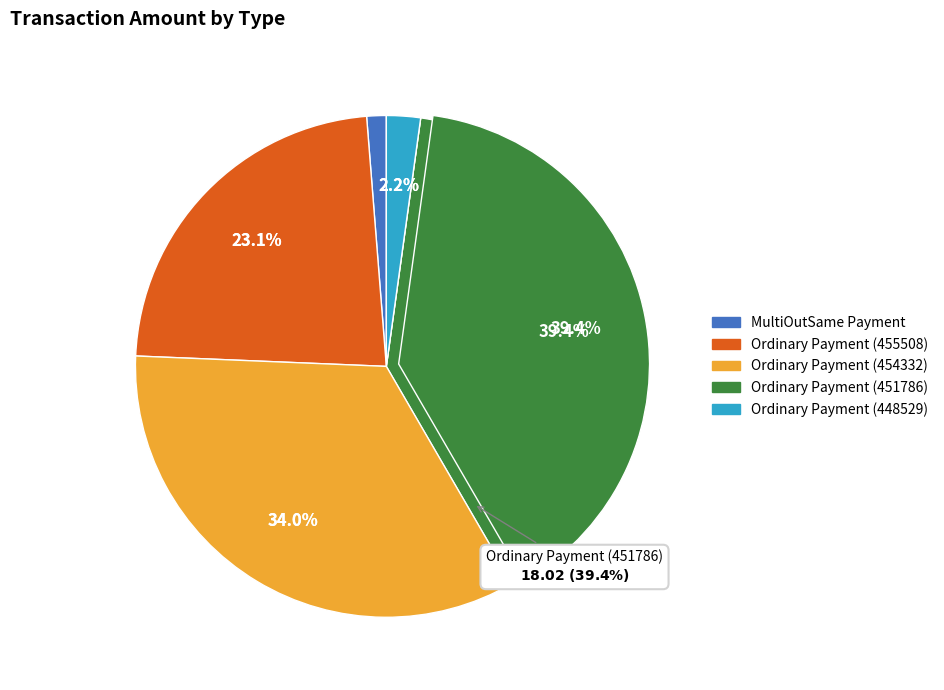

To the nearest percent, what is the difference between the Ordinary Payment (451786) and MultiOutSame Payment slice percentages?

38%